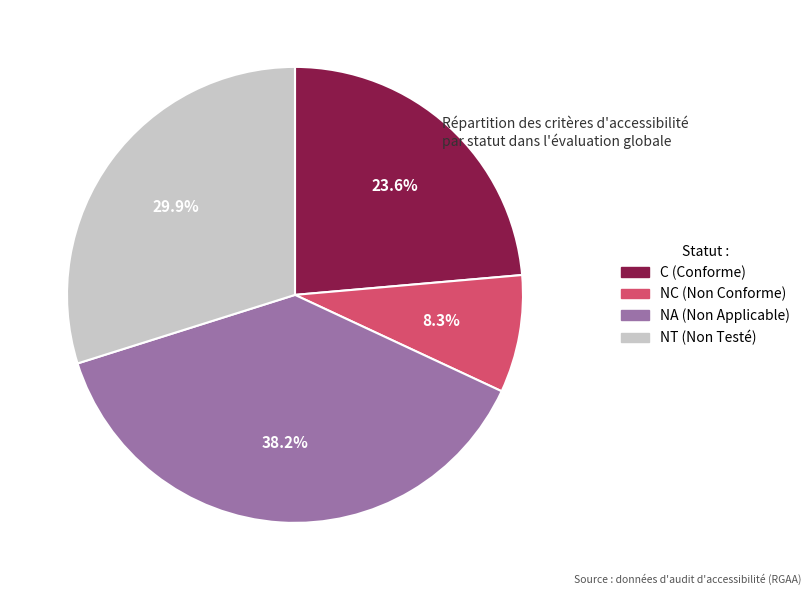

Is there a majority slice in this chart?

No